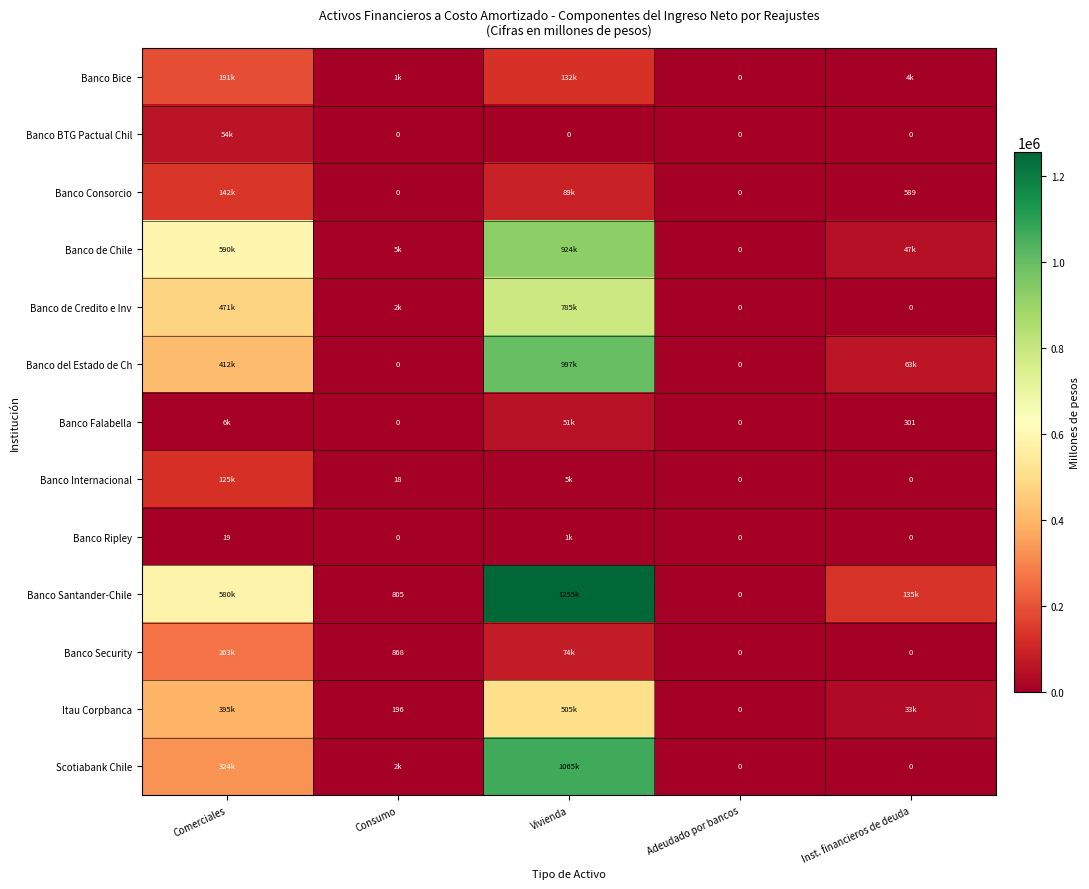

At which label is Banco Consorcio closest to 70849?

Vivienda